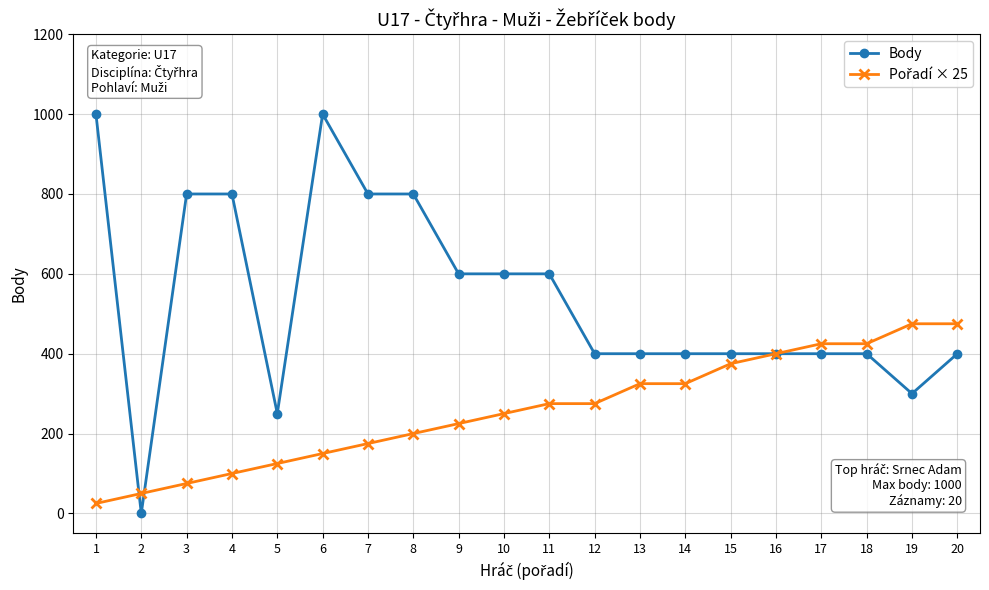

What is the spread (max minus min) of values at 4?

700